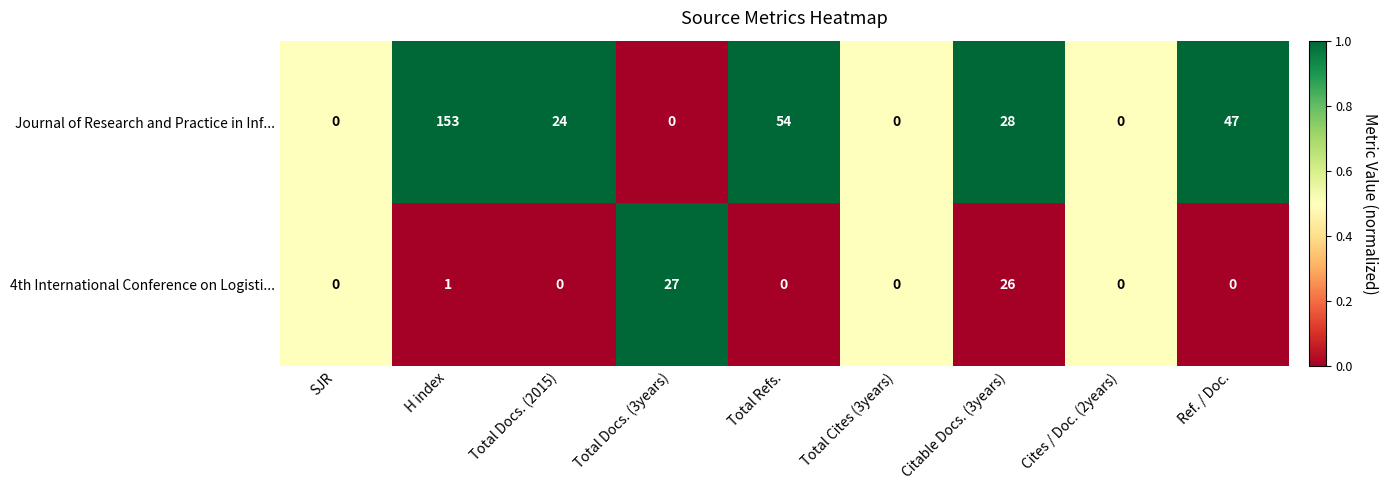

The Journal of Research and Practice in Inf... series shows 153 at H index. True or false?

True